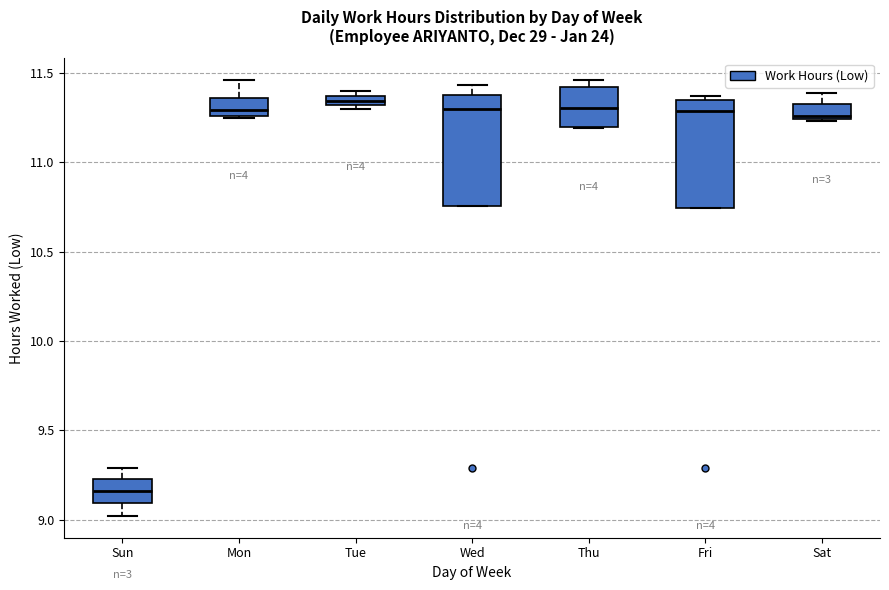

Where is the upper edge of the box for Sat on the y-axis? The values are not printed on the chart, so give them approximately, as read against the axis.

11.35